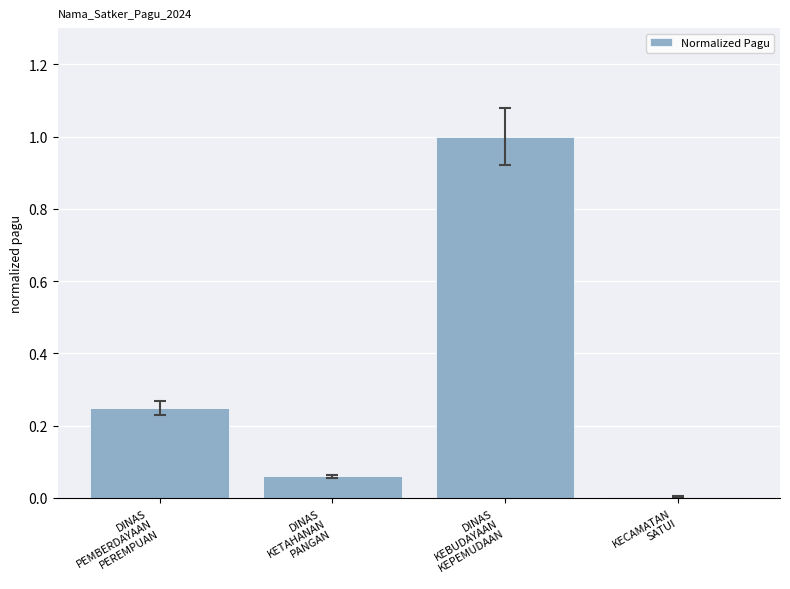

How many categories are shown in the chart?

4